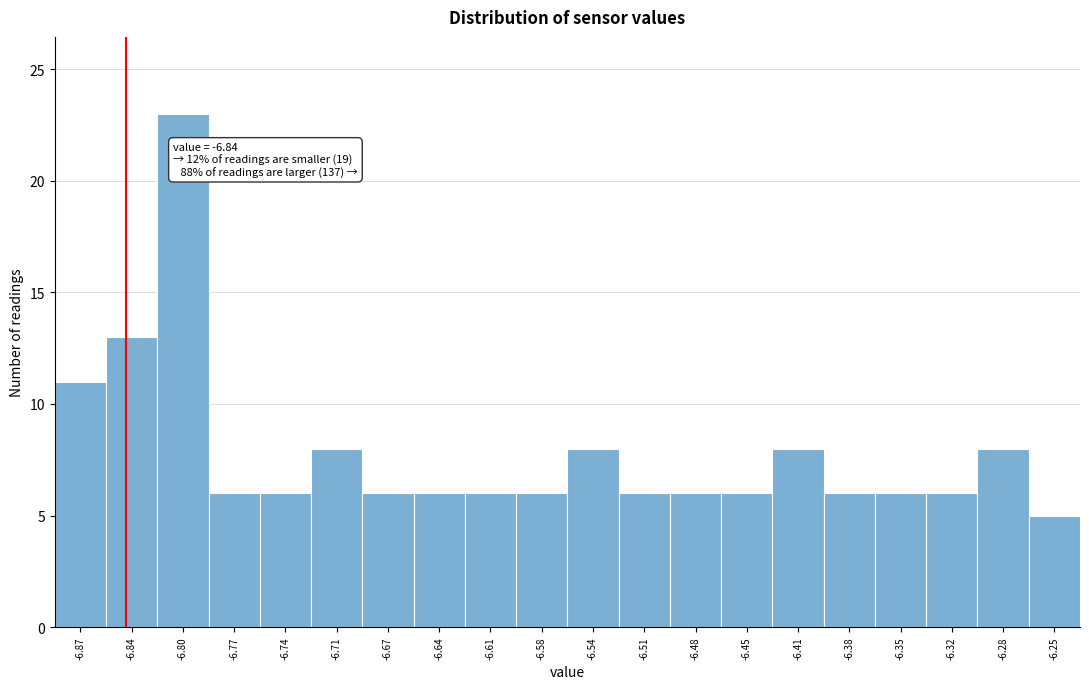

Over which range of the x-axis is the bar tallest?

-6.820 to -6.785